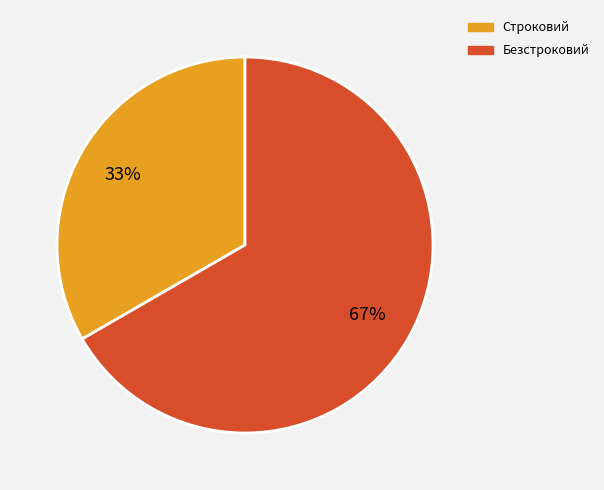

Does Безстроковий represent more than half of the total?

Yes